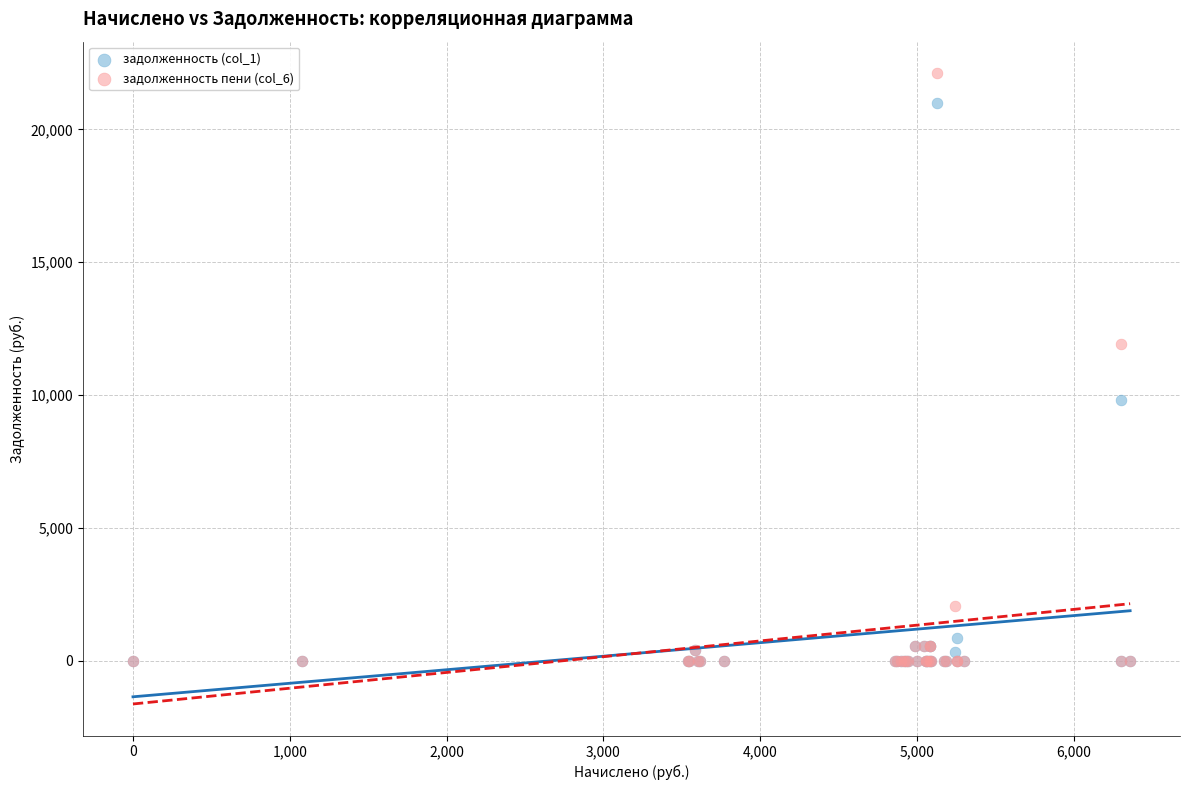

Across all series, what Y value is closest to 11055?

11920.8